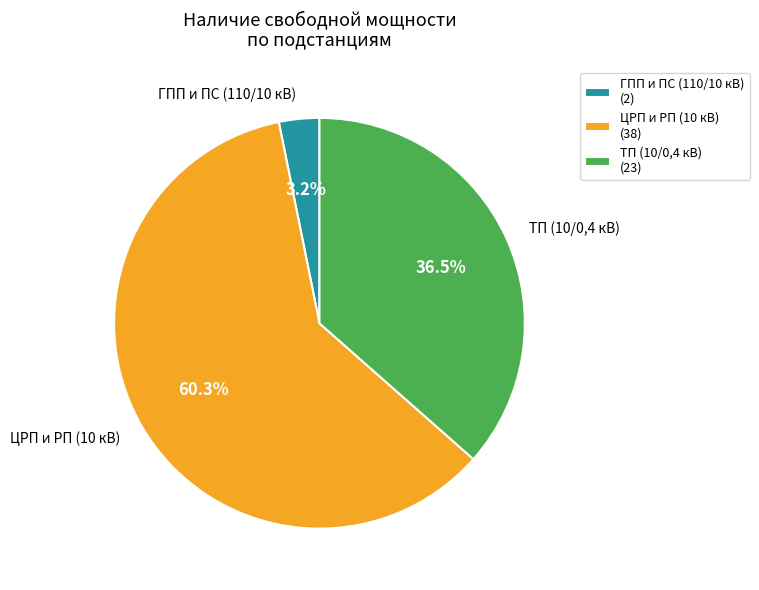

Which has a higher value, ЦРП и РП (10 кВ) or ГПП и ПС (110/10 кВ)?

ЦРП и РП (10 кВ)